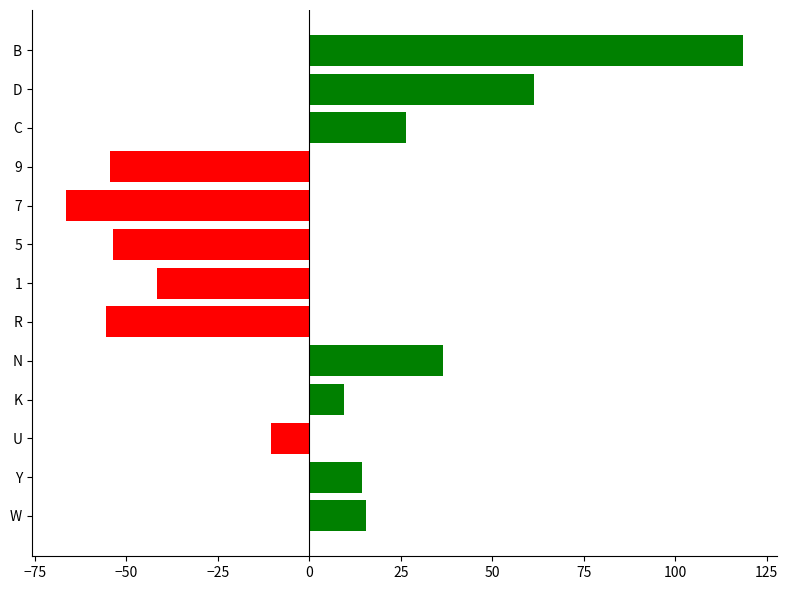

What value does the data have at U?

-10.5